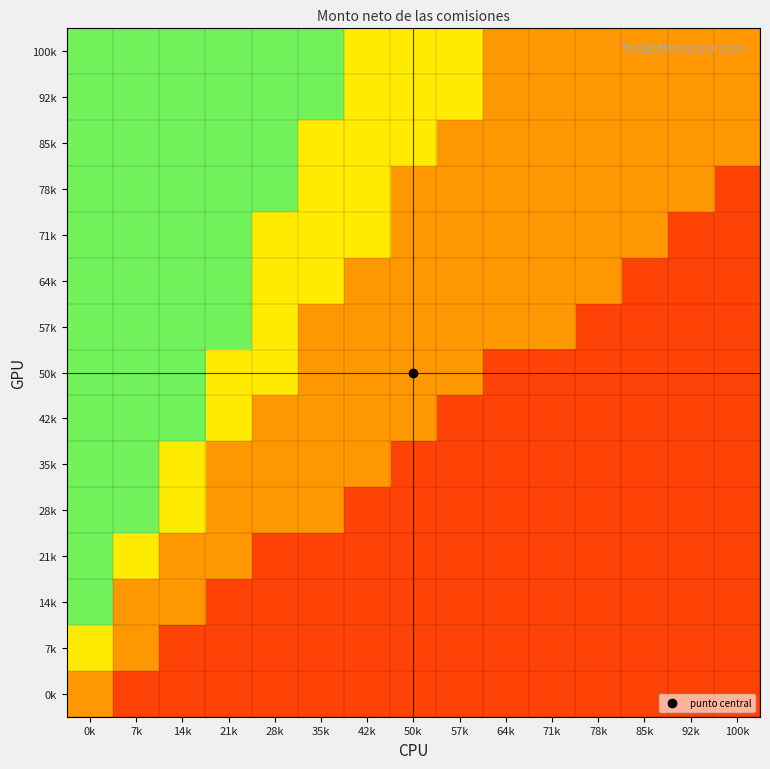

At how many categories does at least one series exceed 0?

15